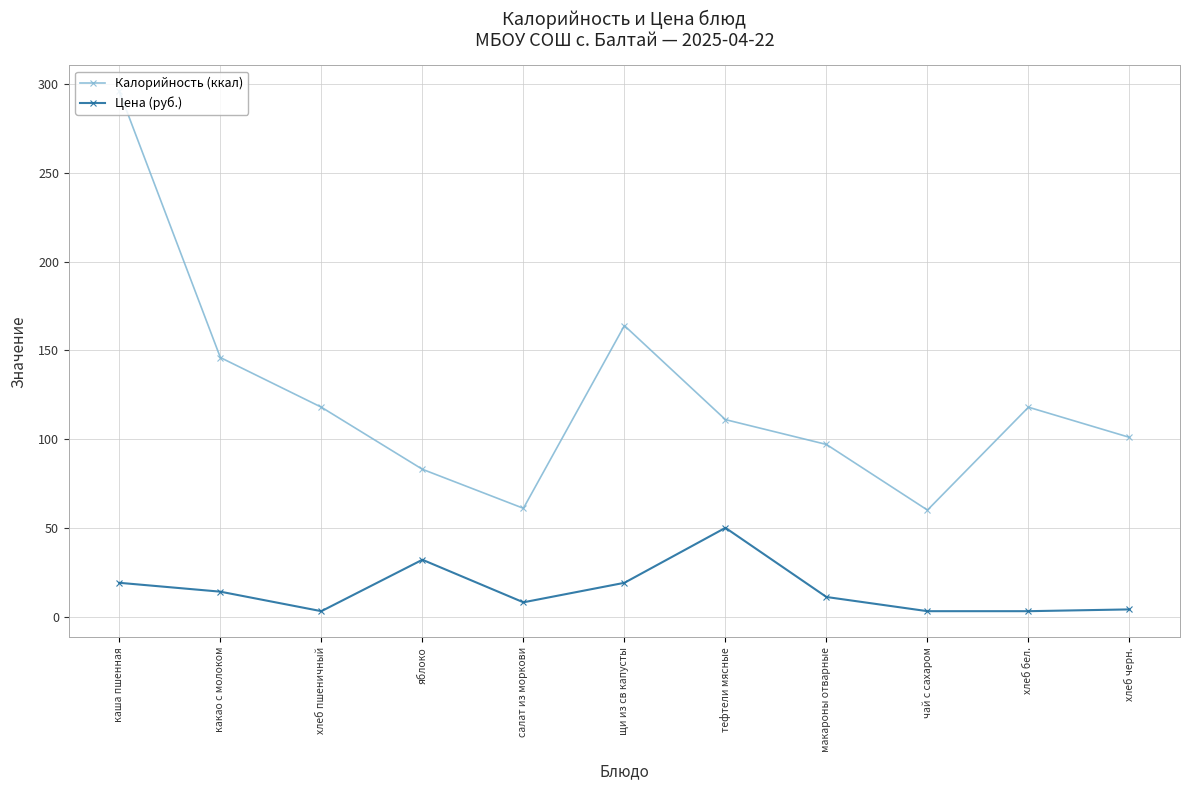

At which category is the sum across all series the highest?

каша пшенная